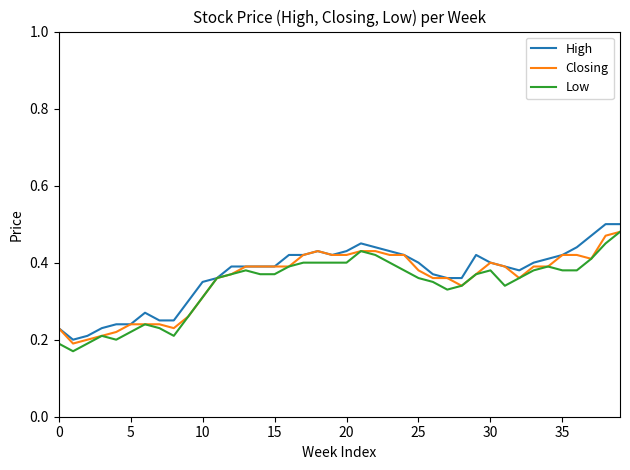

Which series has the largest total across all categories?

High